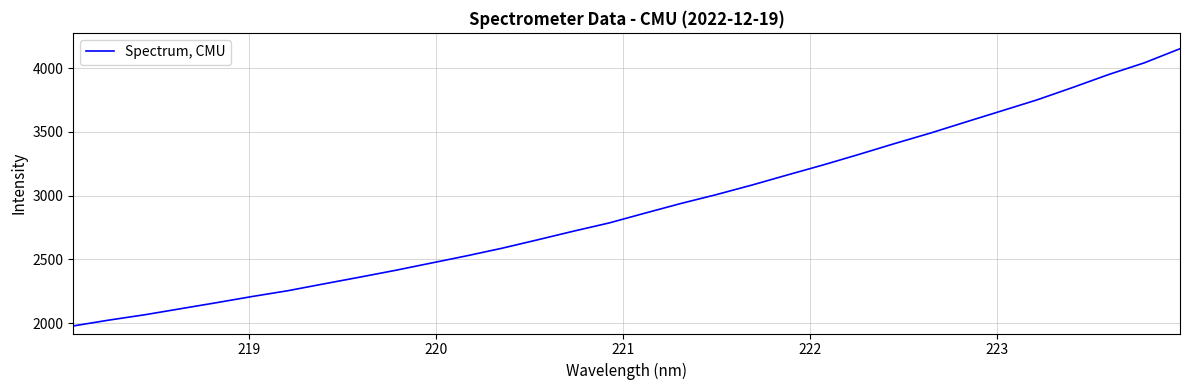

Is this an area chart (filled region under the line)?

No